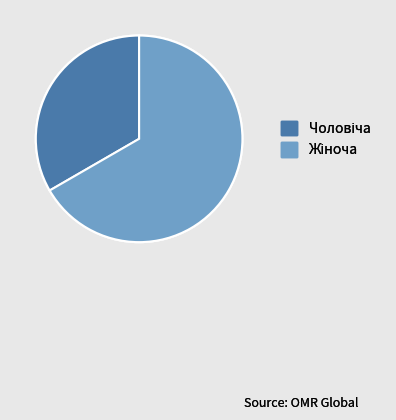

Is there a majority slice in this chart?

Yes